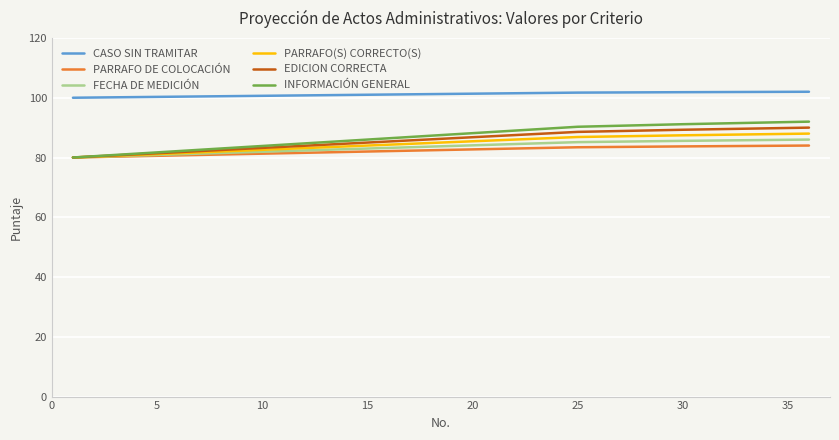

What is the minimum value for EDICION CORRECTA?

80.0